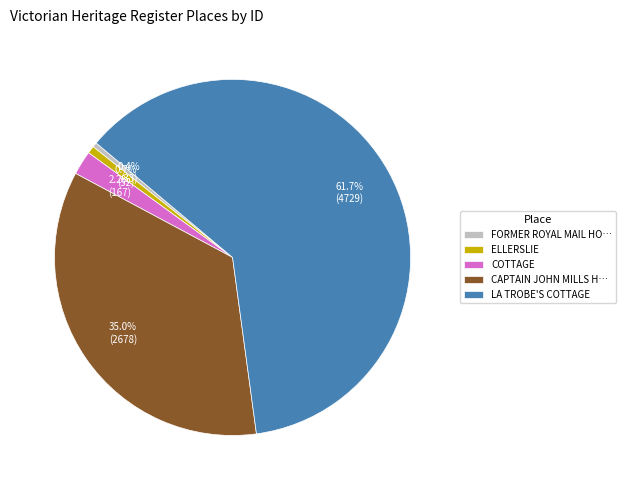

What is the largest slice in the pie chart?

LA TROBE'S COTTAGE